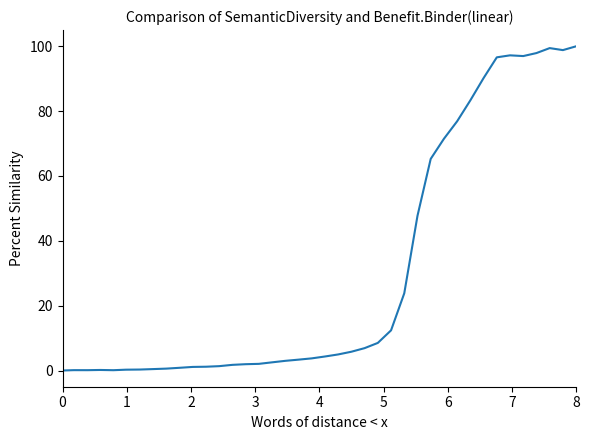

What is the maximum value shown in the chart?

100.0